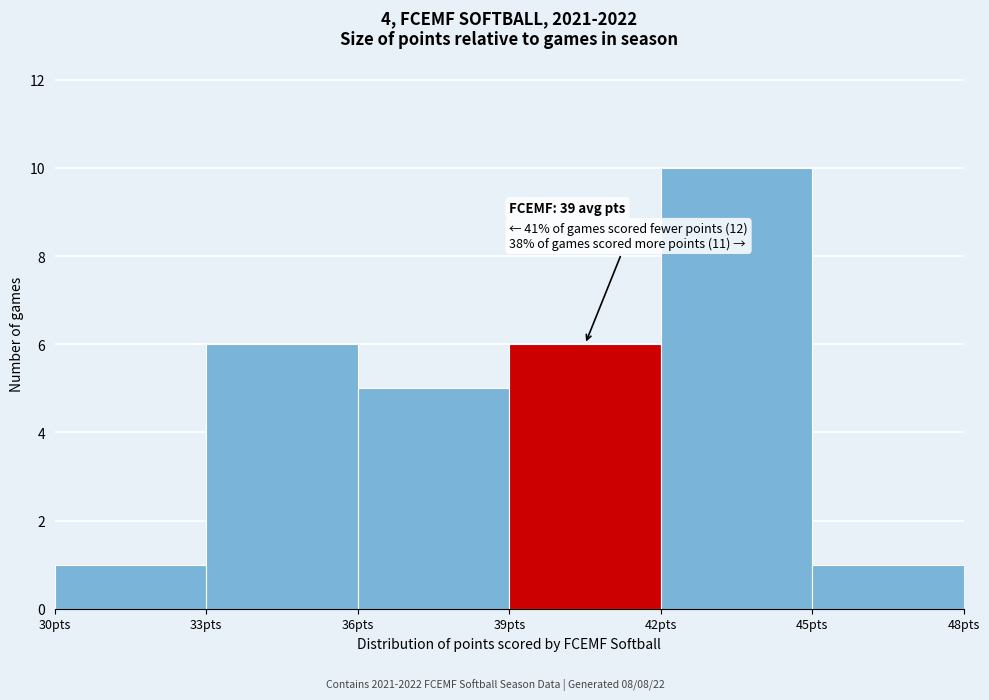

Which range on the x-axis has the tallest bar?

42 to 45